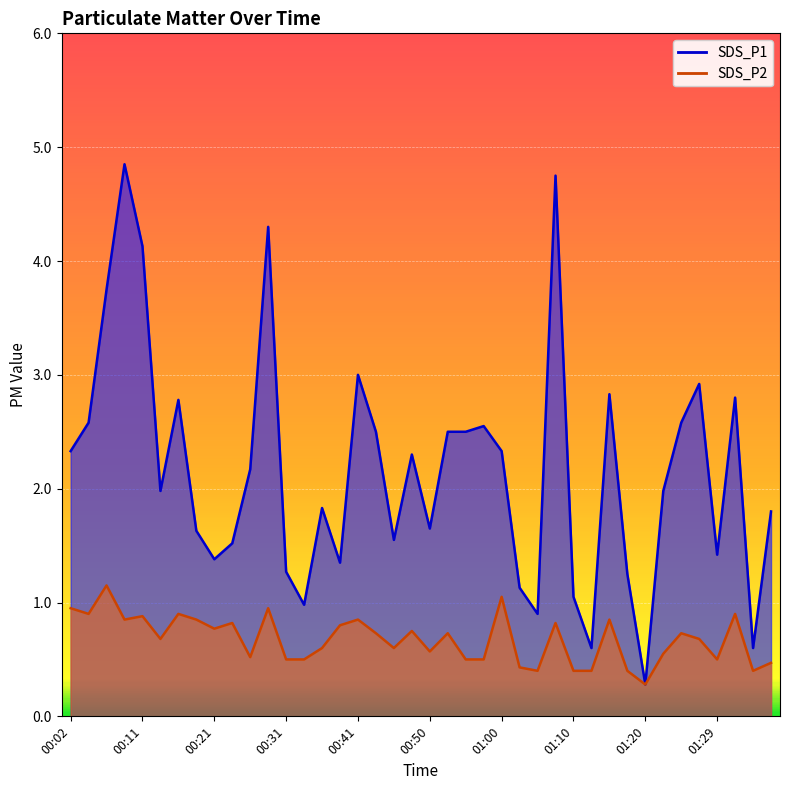

What is the minimum value for SDS_P2?

0.3